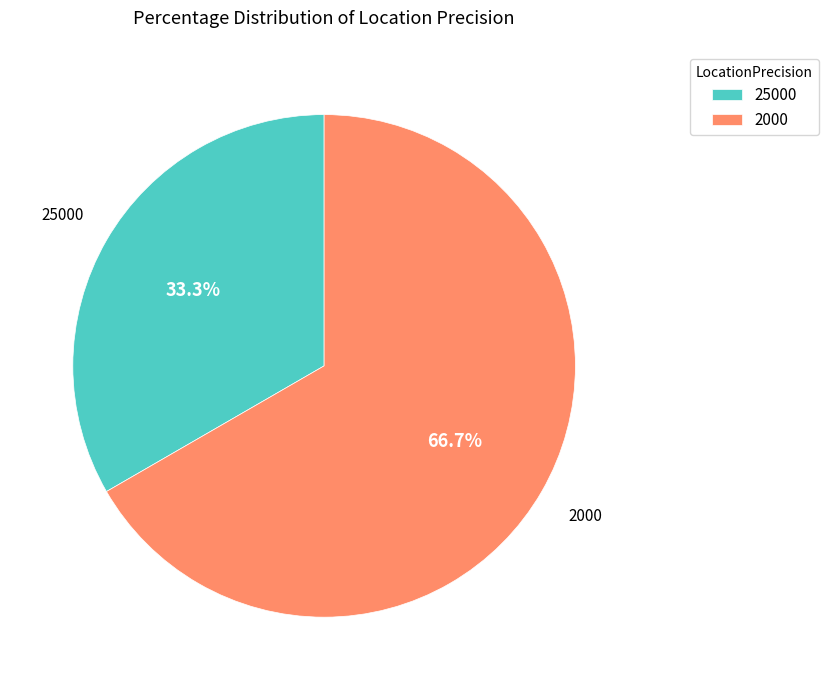

To the nearest percent, what is the average slice percentage?

50%